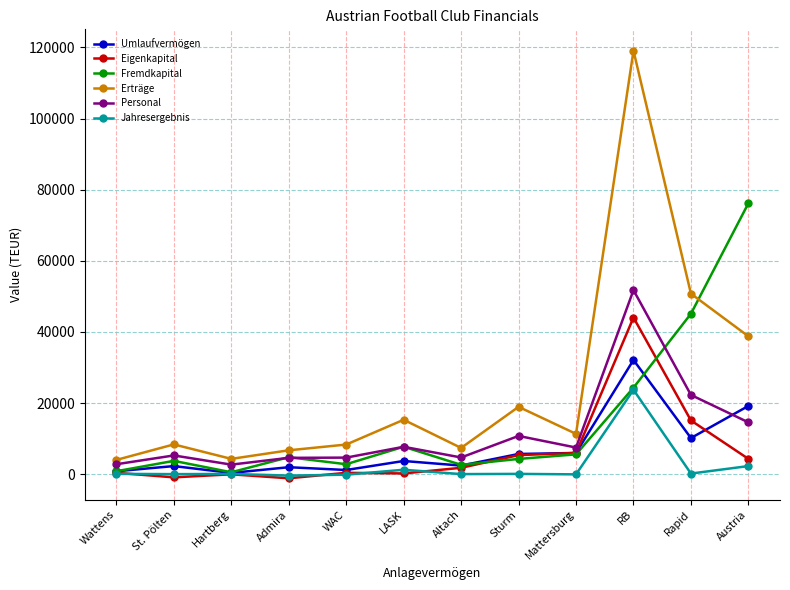

What is the label of the 1st point from the right?

Austria